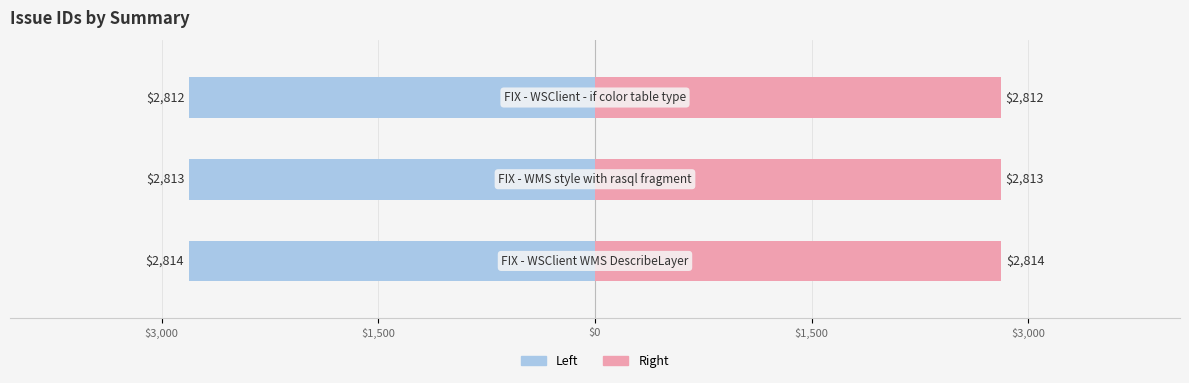

Between FIX - WSClient WMS DescribeLayer and FIX - WMS style with rasql fragment, which is larger?

FIX - WSClient WMS DescribeLayer